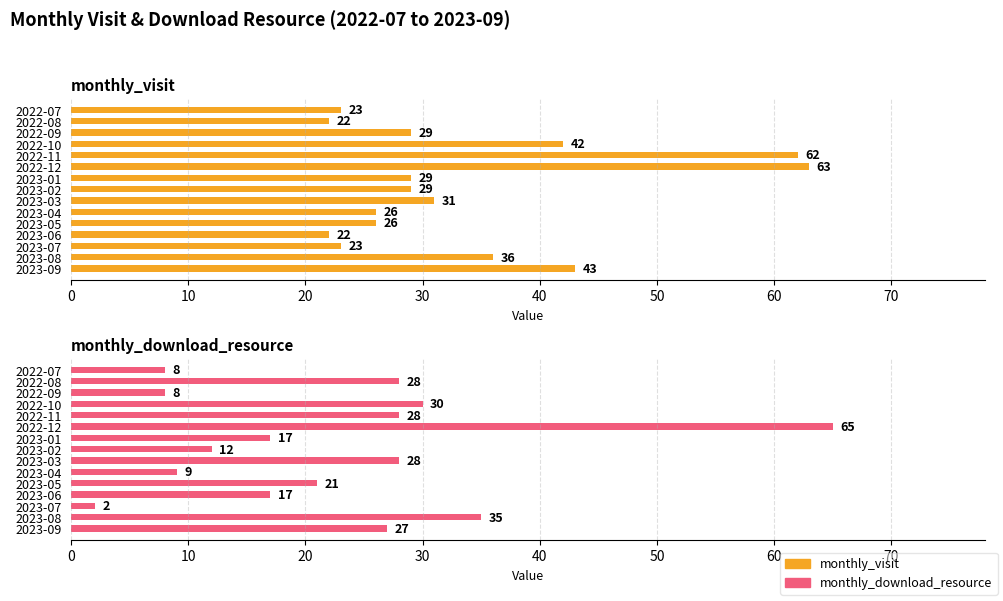

Is it true that monthly_visit equals 13 at 2023-02?

False